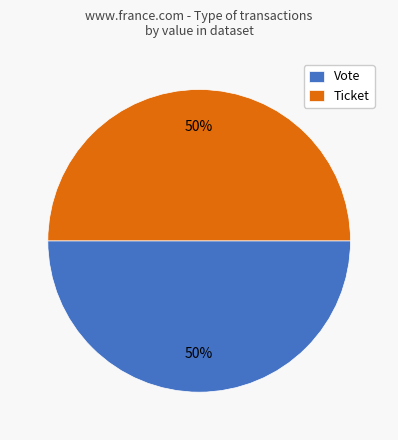

Approximately how many times larger is the value at Ticket compared to Vote?

1.0